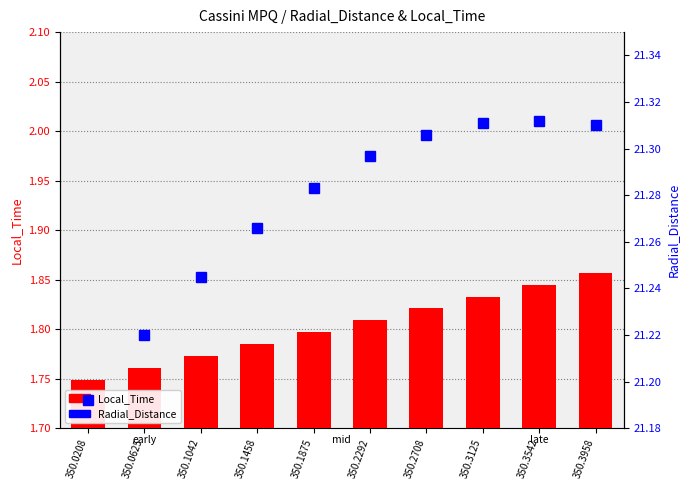

What are all the series names shown in the legend?

Local_Time, Radial_Distance